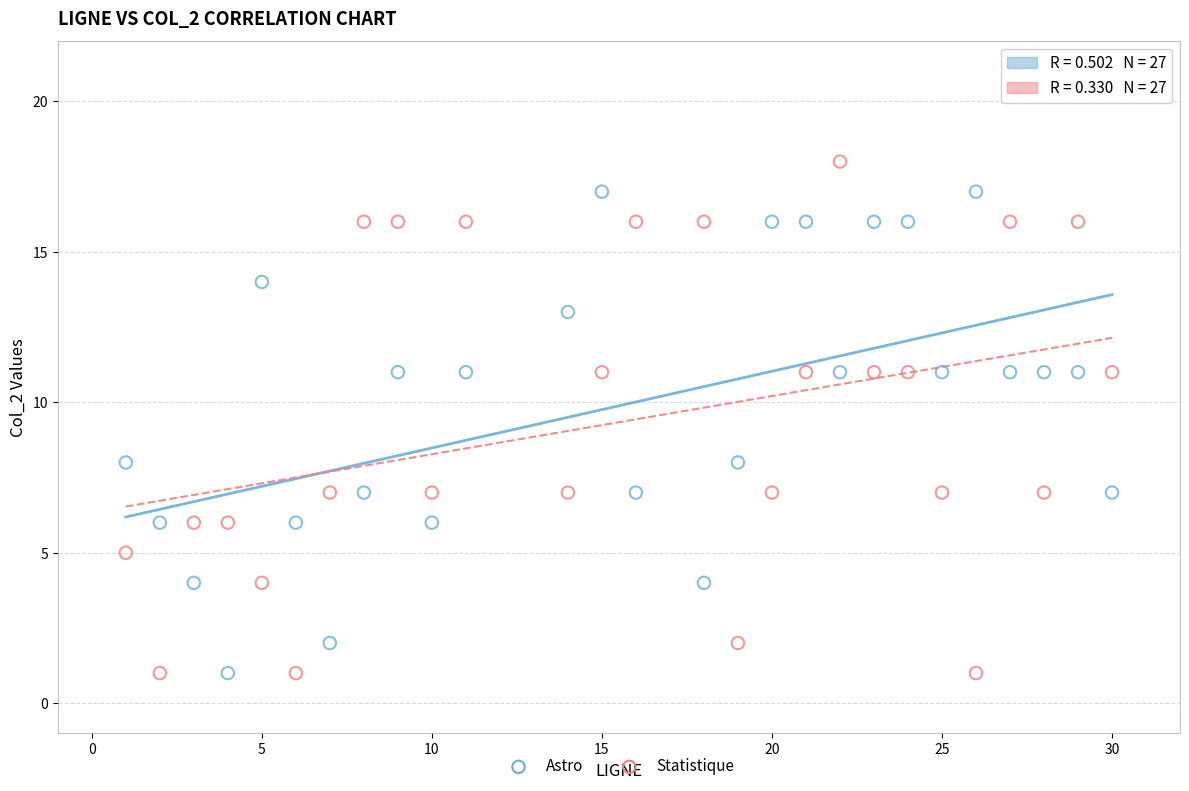

Which series contains the highest Y value?

Statistique